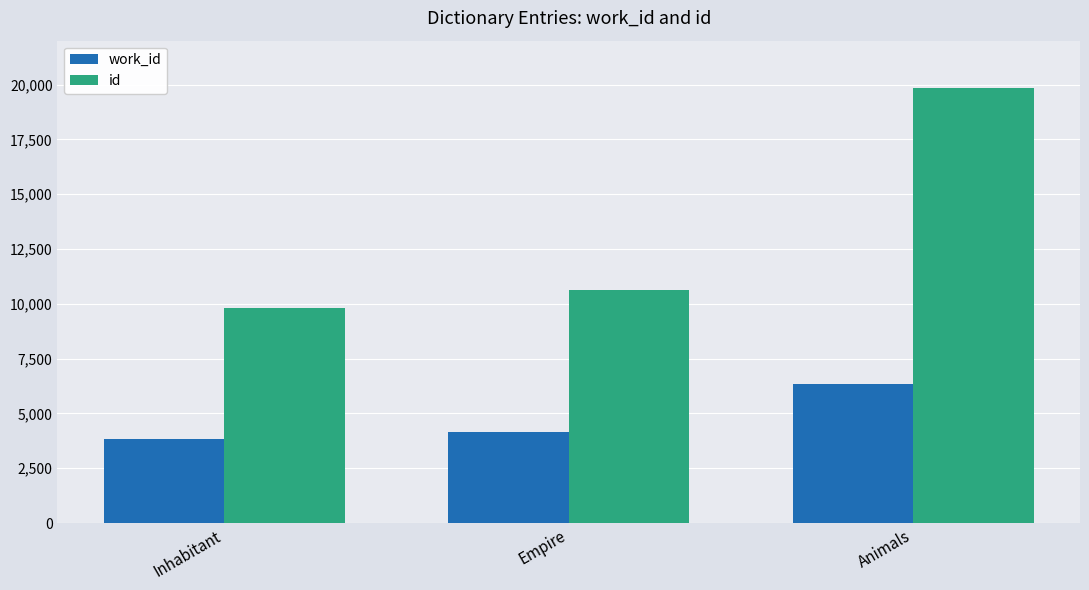

What is the label of the 3rd bar from the right?

Inhabitant